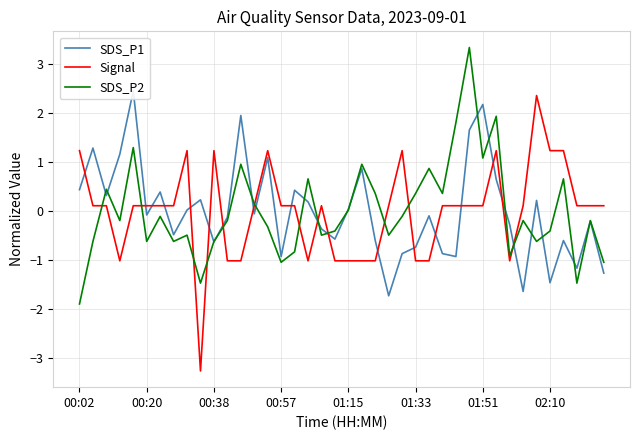

Which category has the lowest value in the SDS_P2 series?

00:02